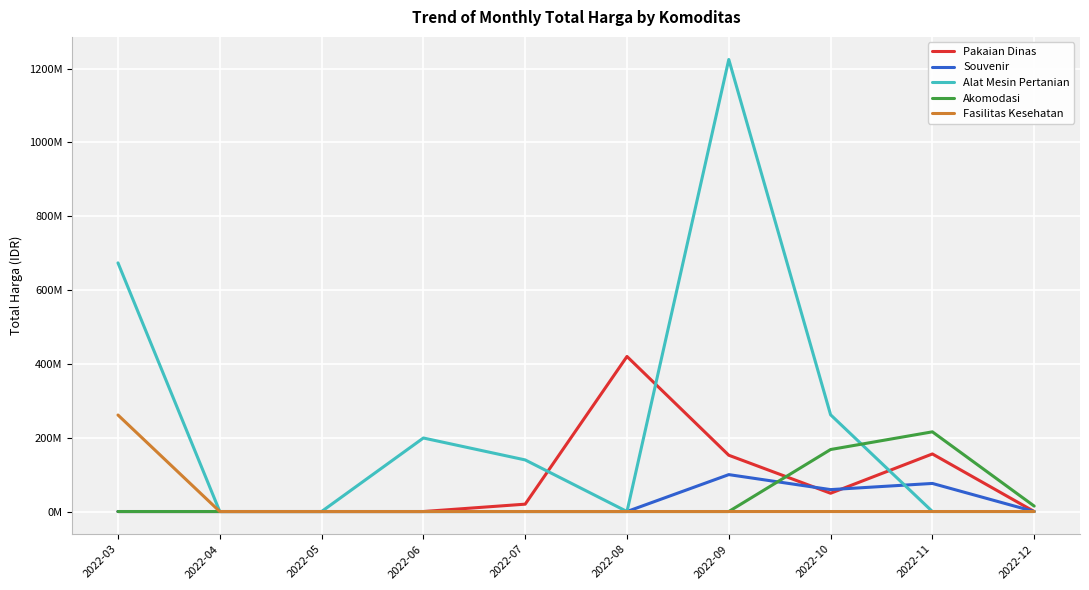

True or false: Fasilitas Kesehatan has more than 1 points higher than both neighbors.

False